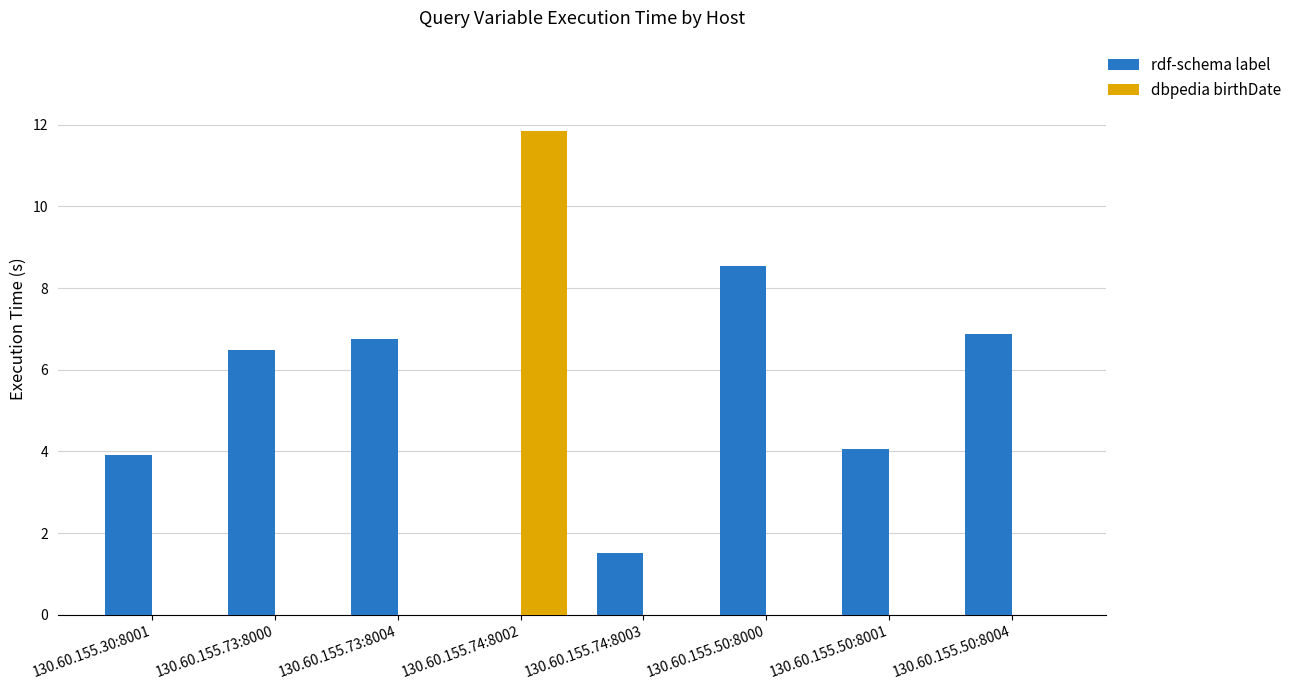

What is the sum of the rdf-schema label values at 130.60.155.30:8001 and 130.60.155.50:8000?

12.5